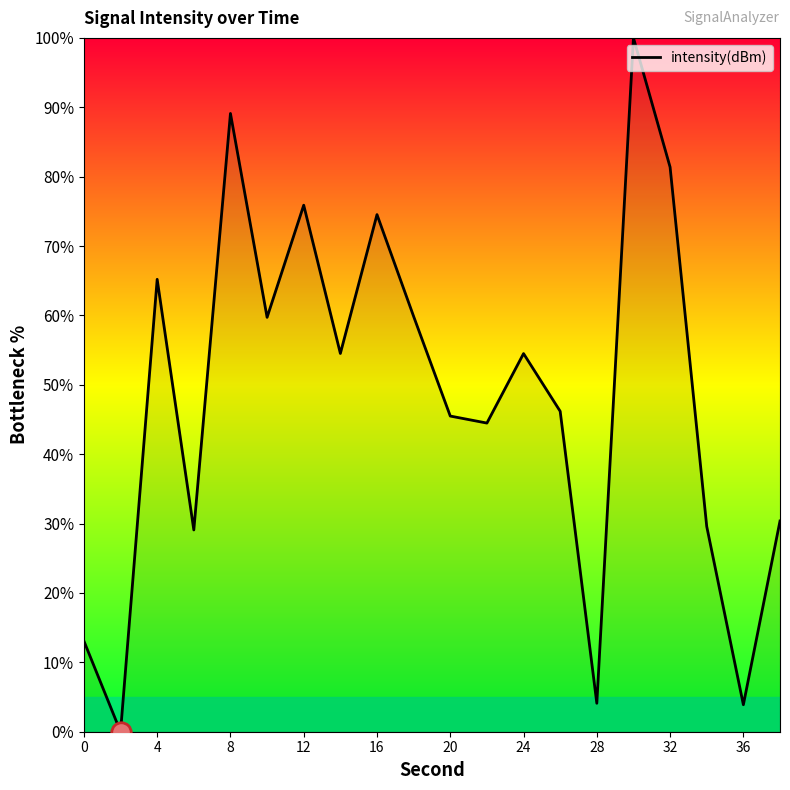

What is the maximum value shown in the chart?

100.0